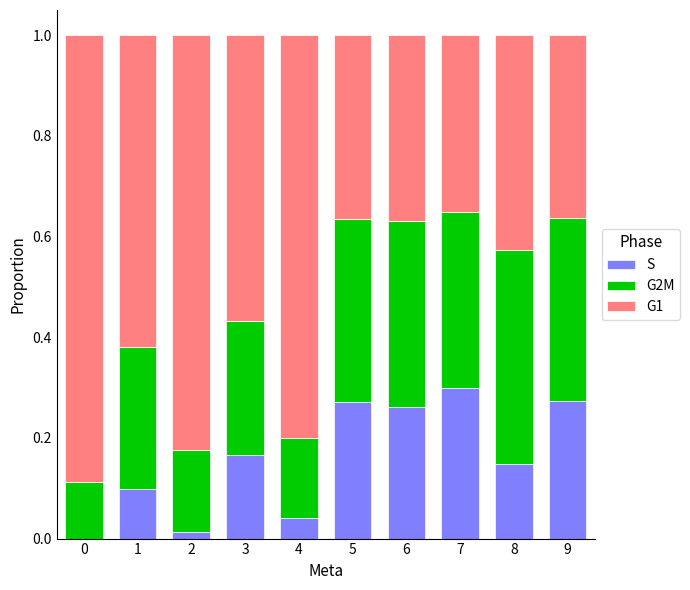

At which label does S reach its peak?

7